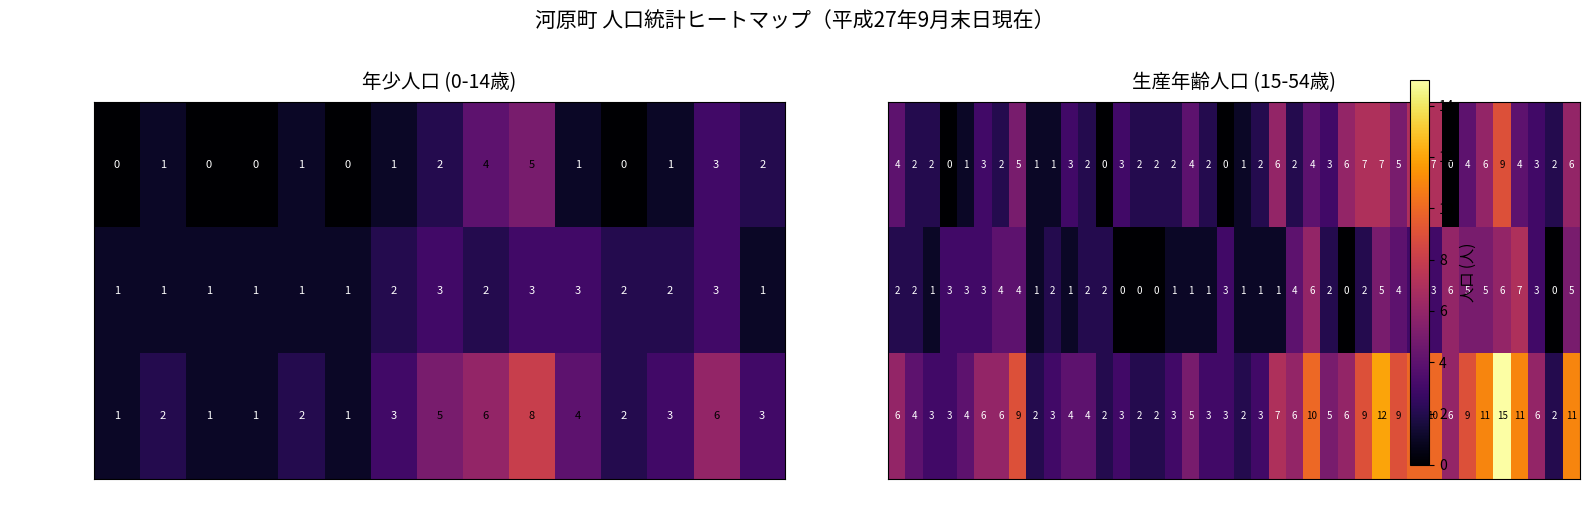

What is the lowest value of the 計 (Total) series?

2